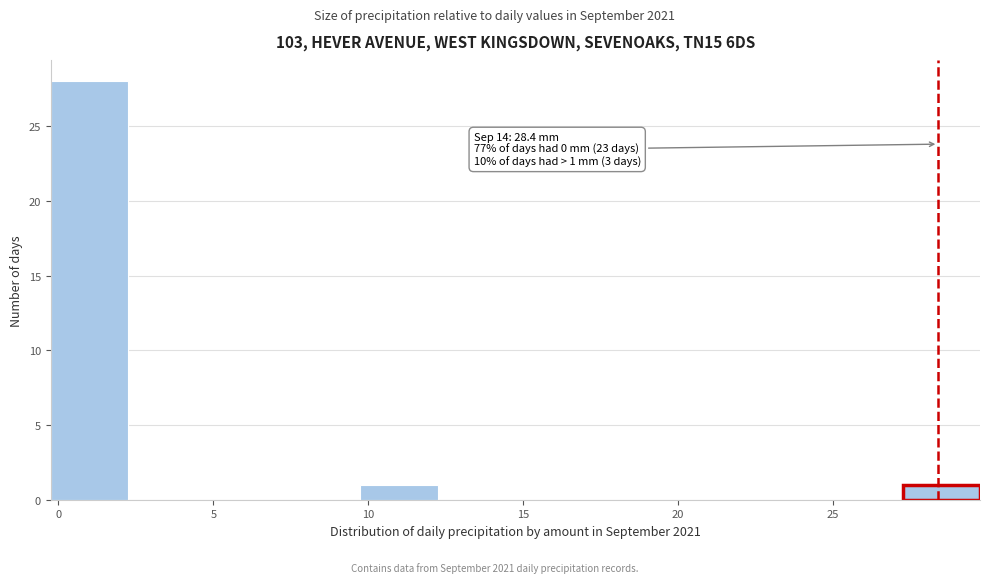

Which range on the x-axis has the tallest bar?

-0.25 to 2.25